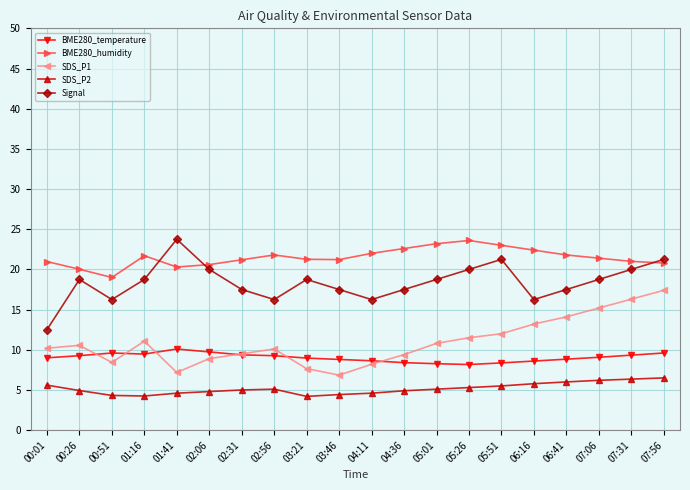

What is the total value across all series at 07:31?

73.0